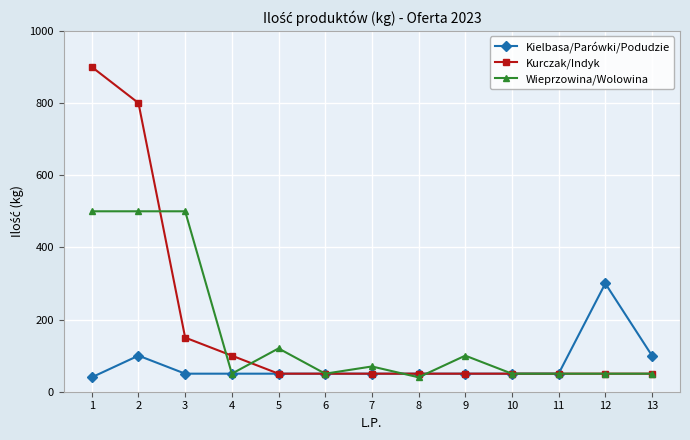

Is it true that Kurczak/Indyk equals 100 at 4?

True